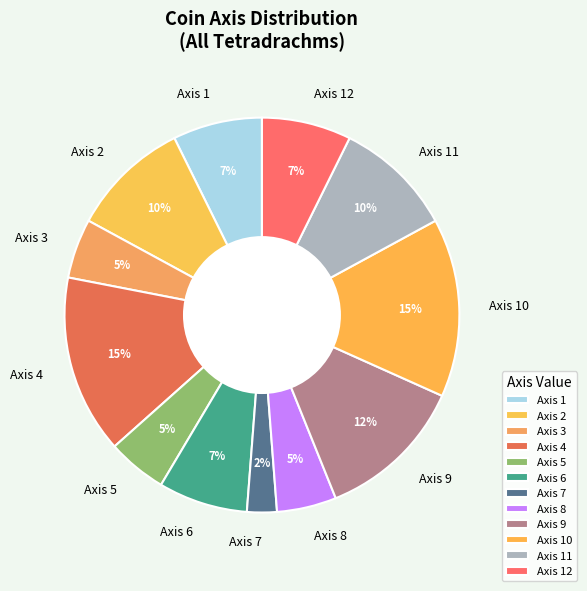

How many segments does this pie chart have?

12